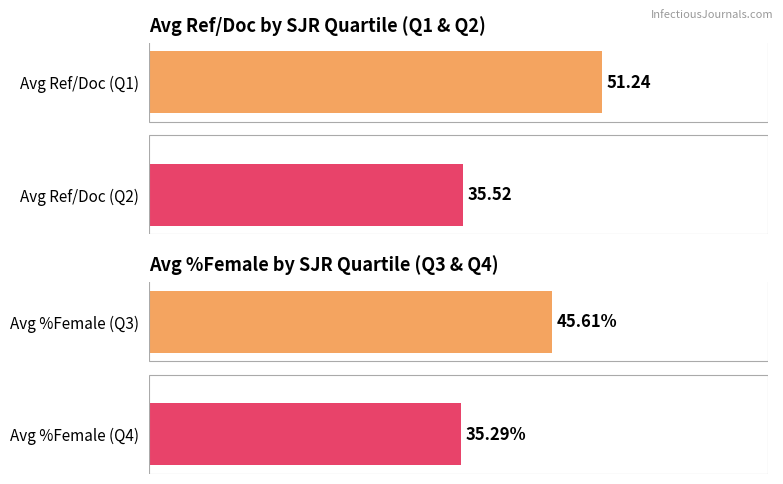

The chart shows a value of 51.2 at Avg Ref/Doc (Q1). True or false?

True